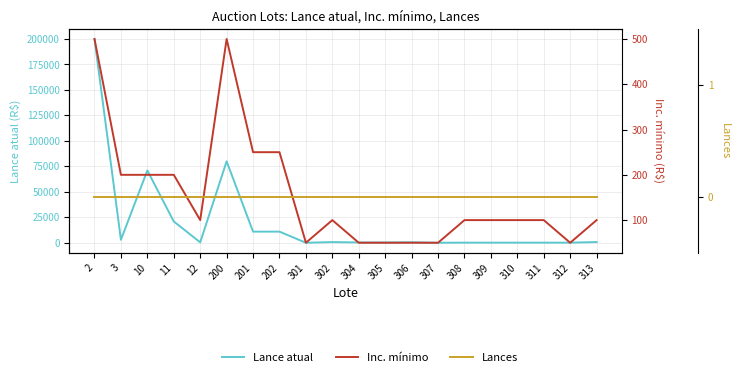

True or false: Lances and Inc. mínimo intersect in this chart.

False